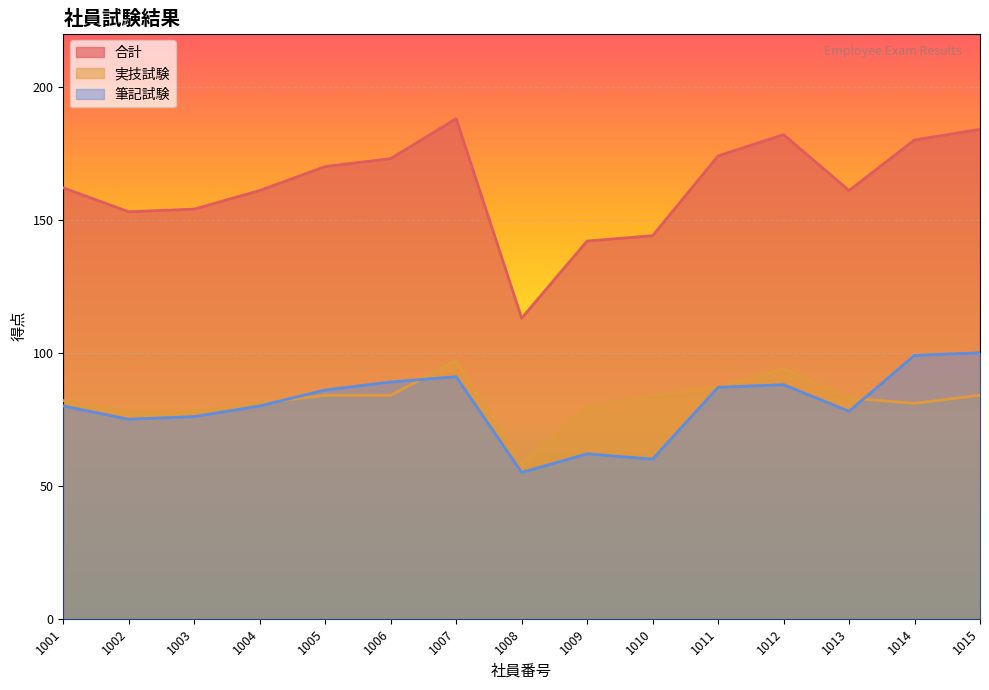

Where is 合計 nearest to the value 150?

1002